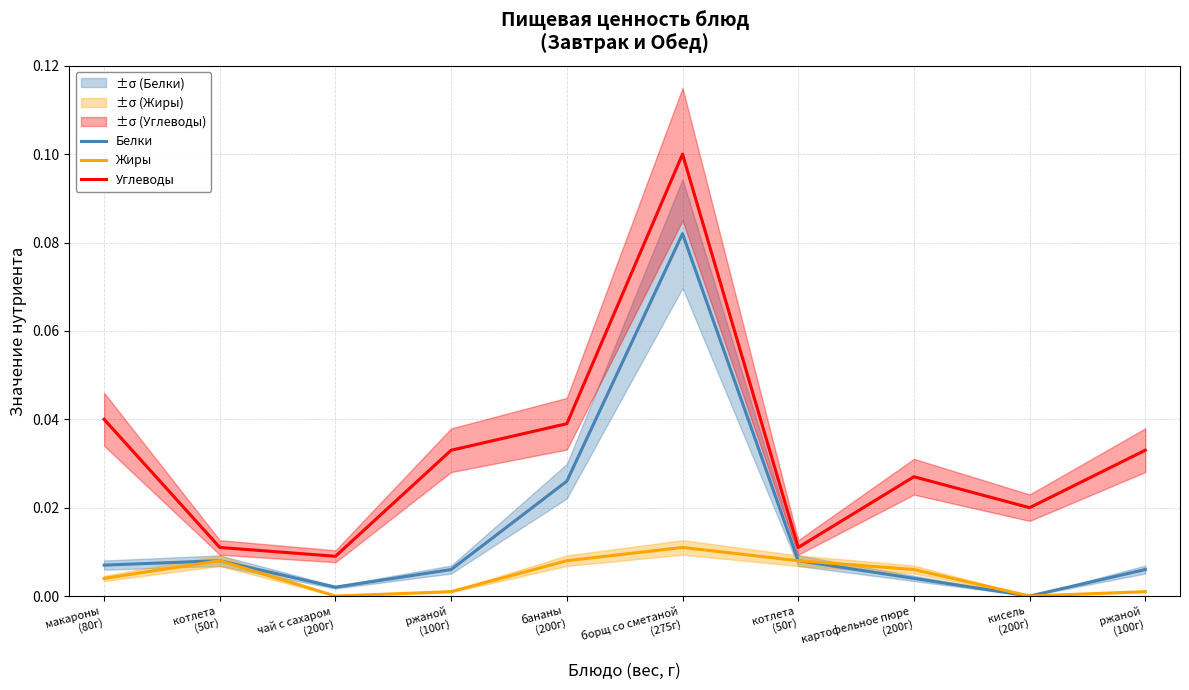

True or false: Белки and Углеводы cross at least once.

False